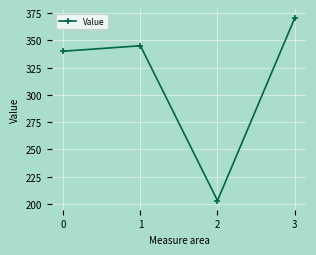

Which label corresponds to the smallest value in the chart?

2